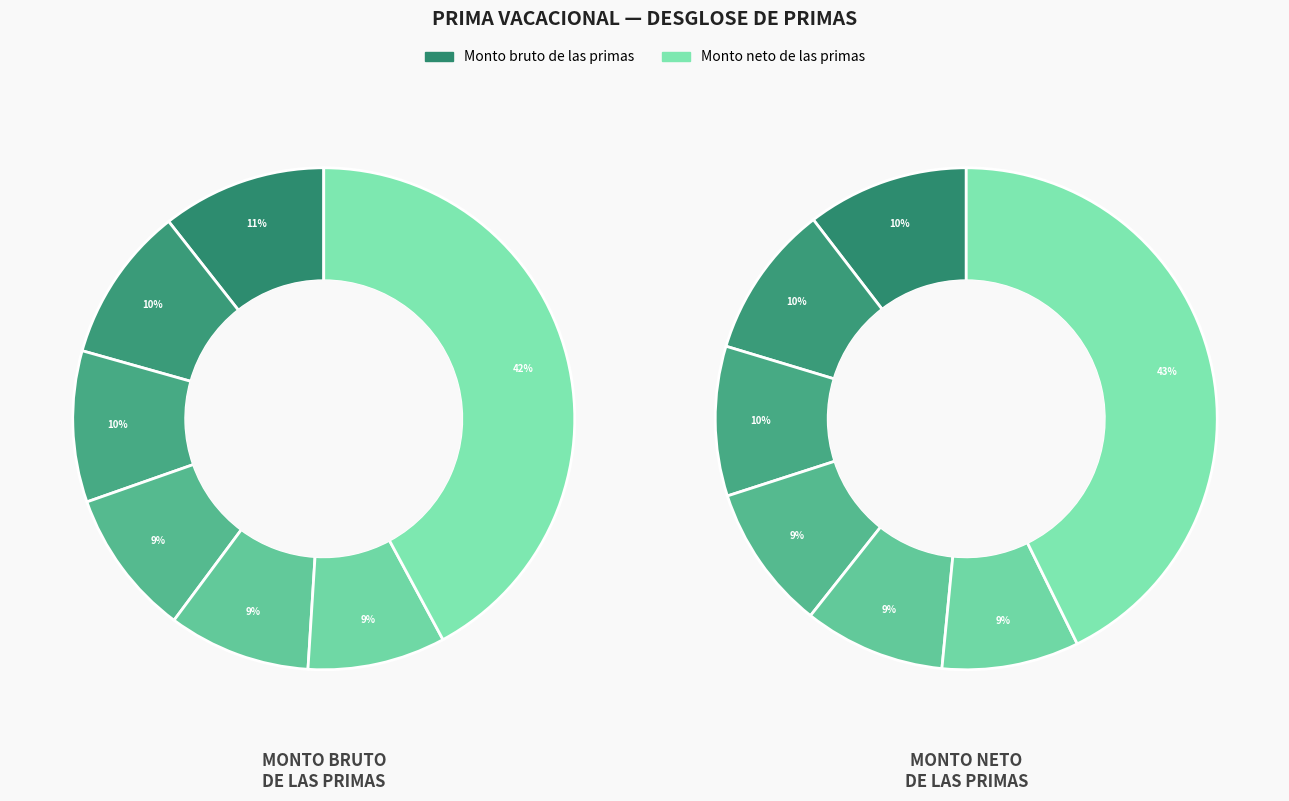

The 51 slice represents 1% of the pie. True or false?

False